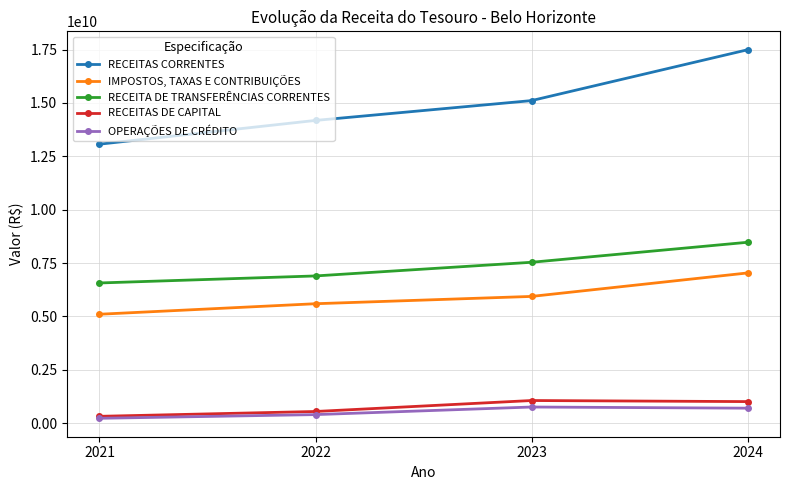

What is the difference between the highest and lowest values at 2023?

14353926197.0